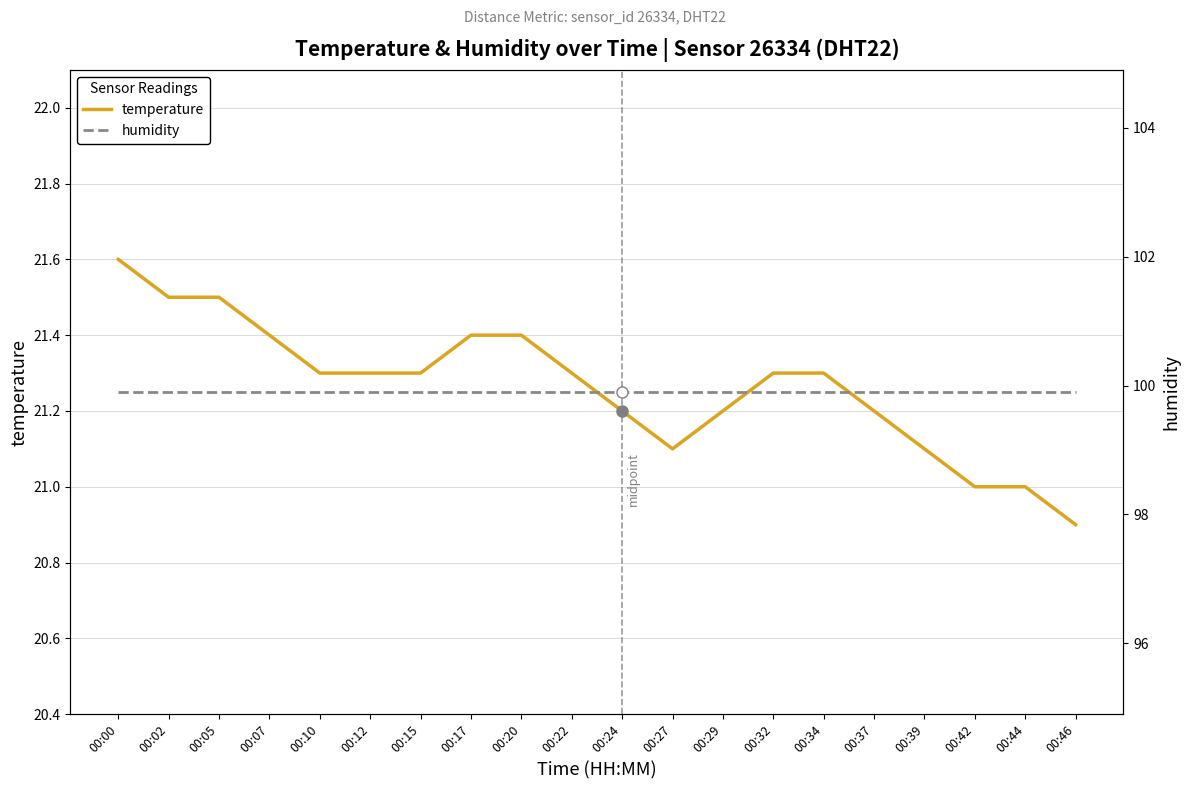

What is the smallest value displayed?

20.9